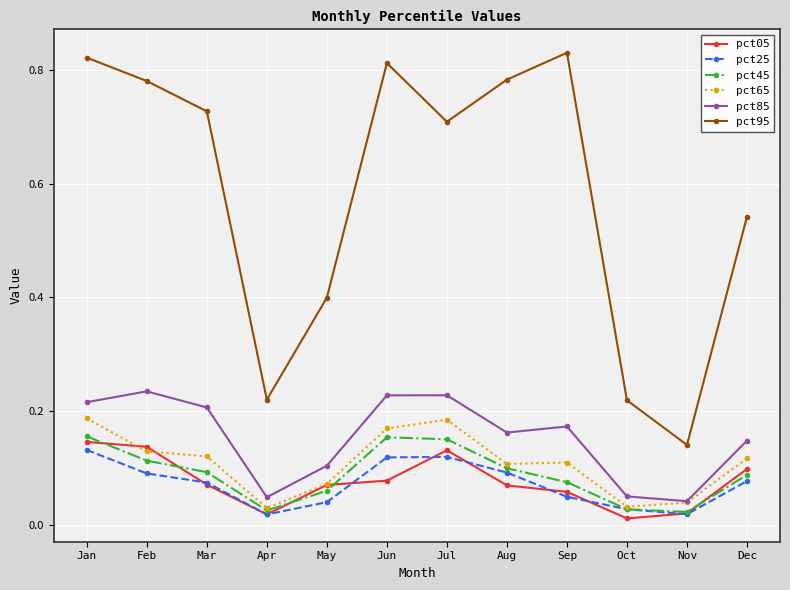

Is it true that pct45 equals 0.1 at Feb?

True